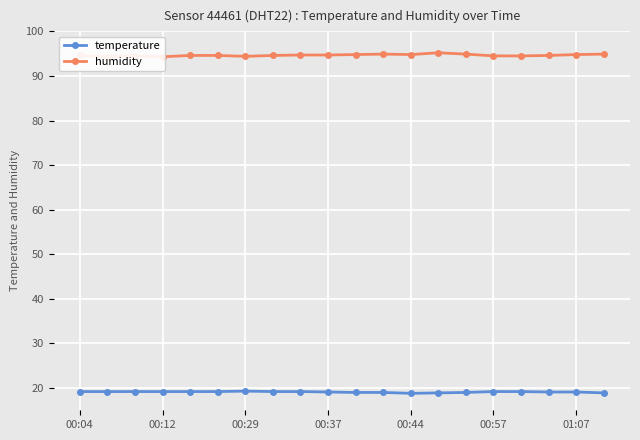

True or false: temperature has more than 0 points higher than both neighbors.

True